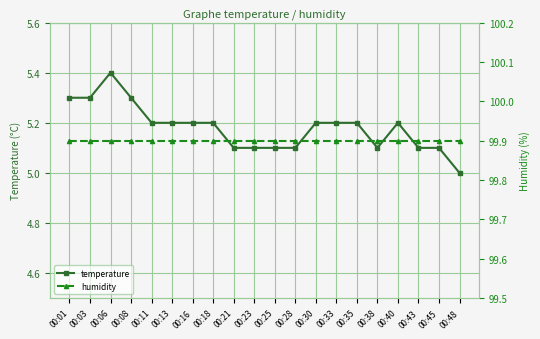

The value of humidity at 00:06 is 99.9. True or false?

True